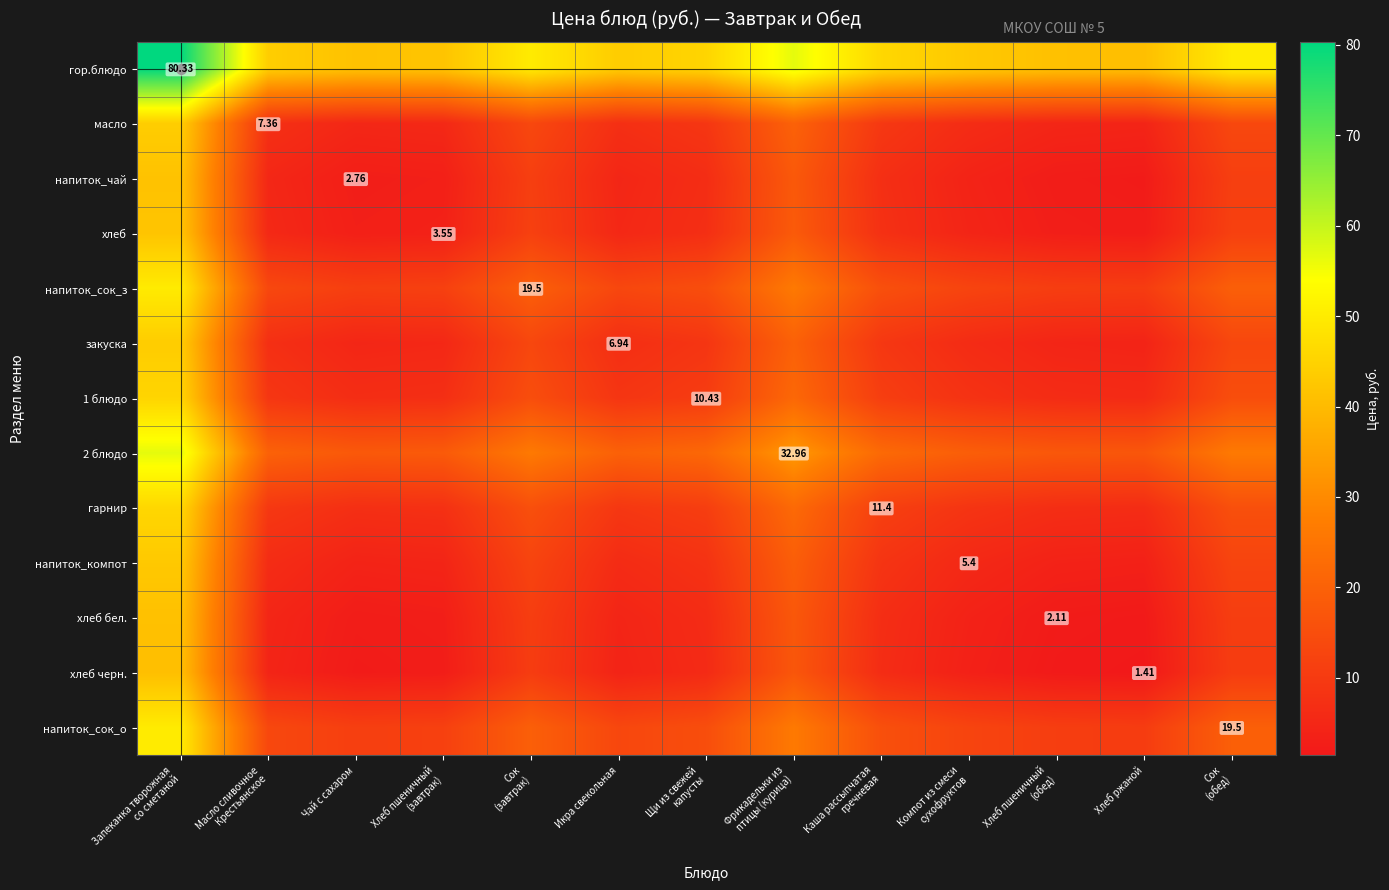

What is the approximate value of хлеб бел. at Сок (обед)?

10.8